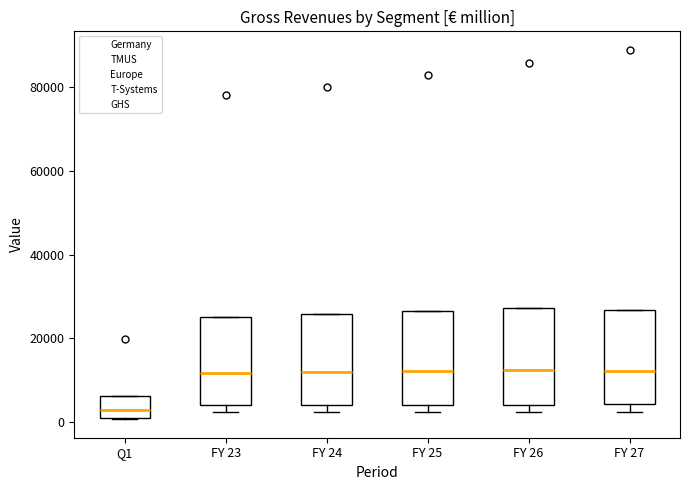

Which box's median line is the lowest?

Q1